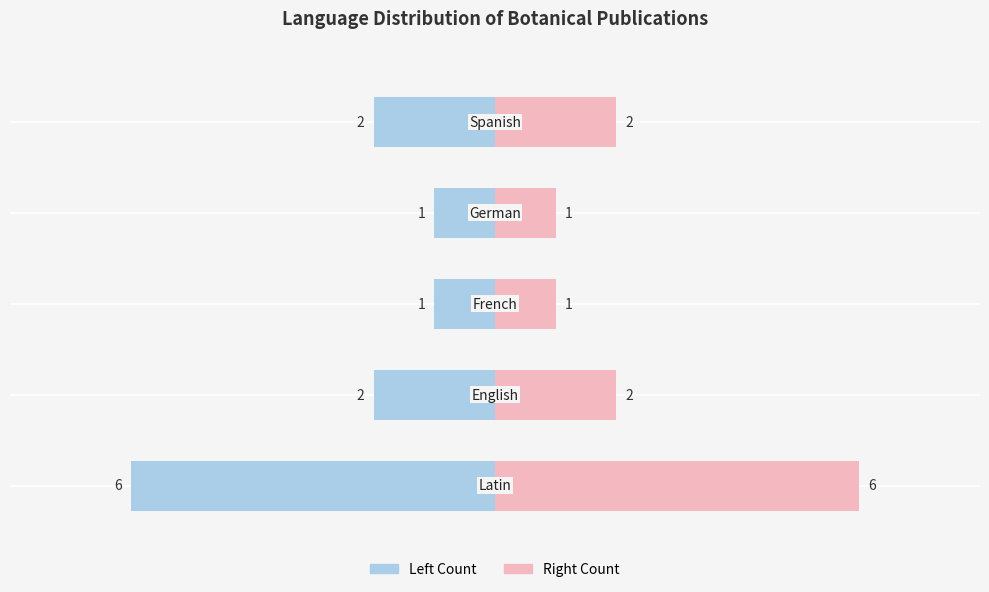

What is the minimum value for Count (Right)?

1